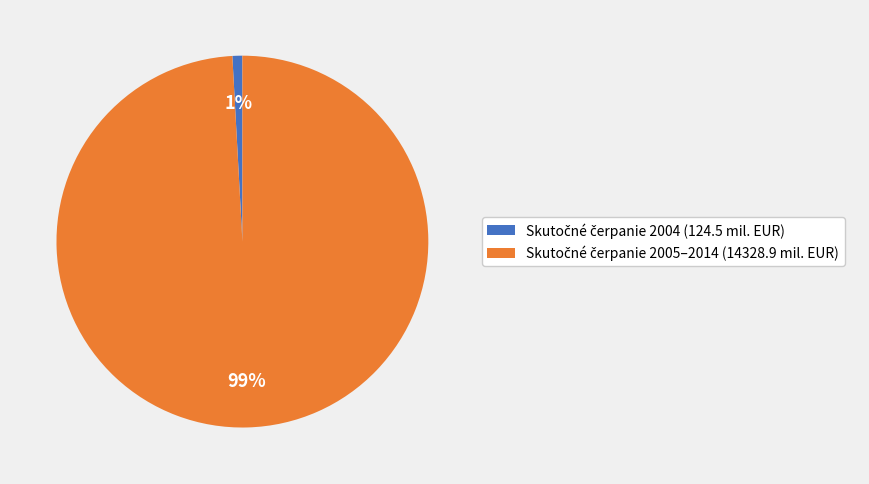

To the nearest percent, what is the difference between the largest and smallest slice percentages?

98%